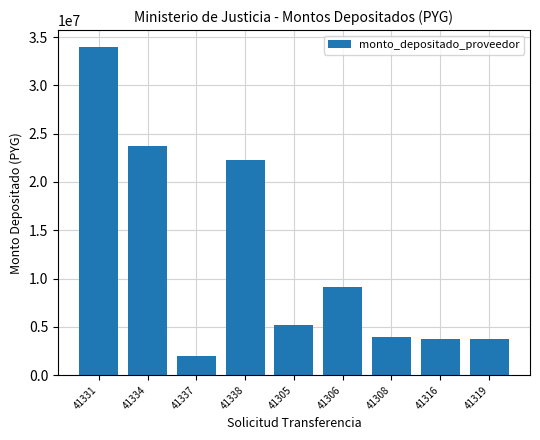

What position from the left is 41319?

9